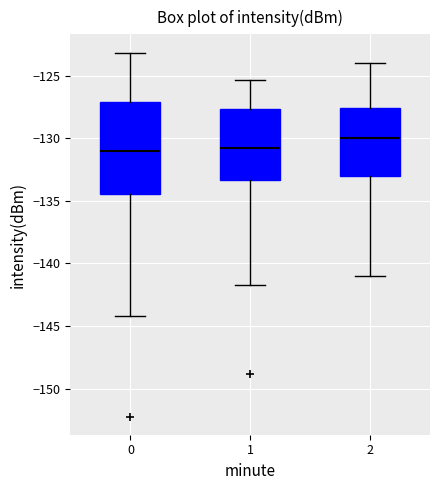

Reading left to right, transcribe this box plot: for each box, give where its median line is, the range the box spans, and where its two whiskers end, as read against the y-axis. The values are not printed on the chart, so give them approximately, as read against the axis.

0: median -131.0, box -134.5 to -127.0, whiskers -144.0 to -123.0
1: median -130.5, box -133.5 to -127.5, whiskers -141.5 to -125.5
2: median -130.0, box -133.0 to -127.5, whiskers -141.0 to -124.0